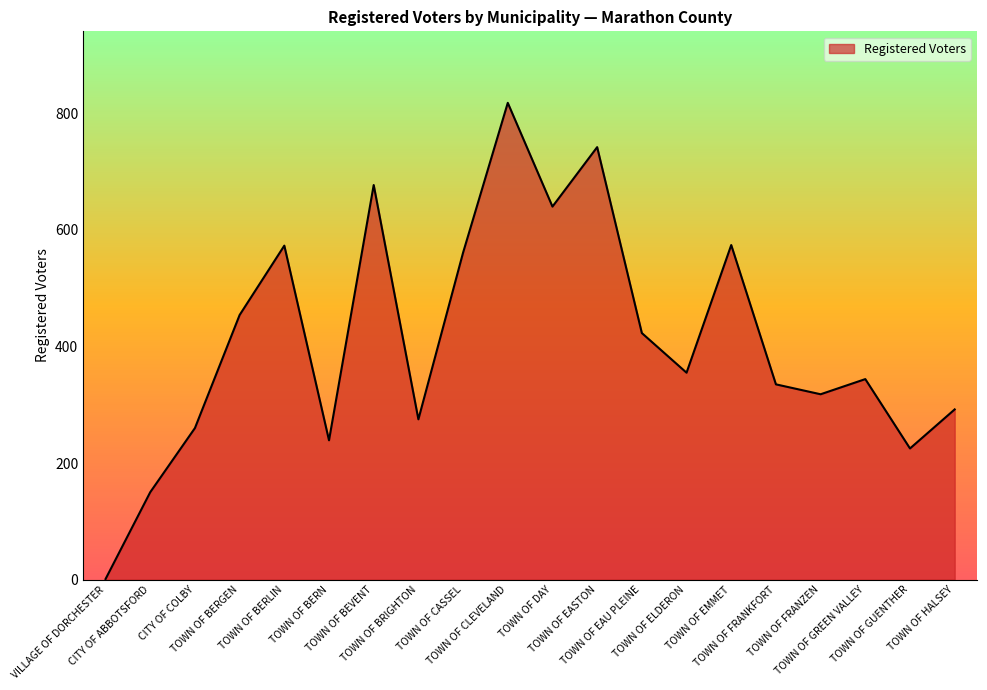

What is the difference between the maximum and minimum values?

817